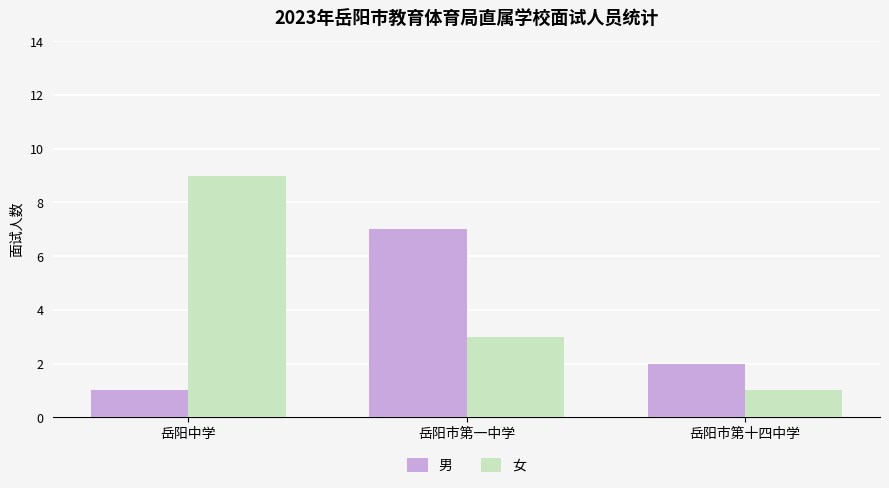

What position from the right is 岳阳中学?

3